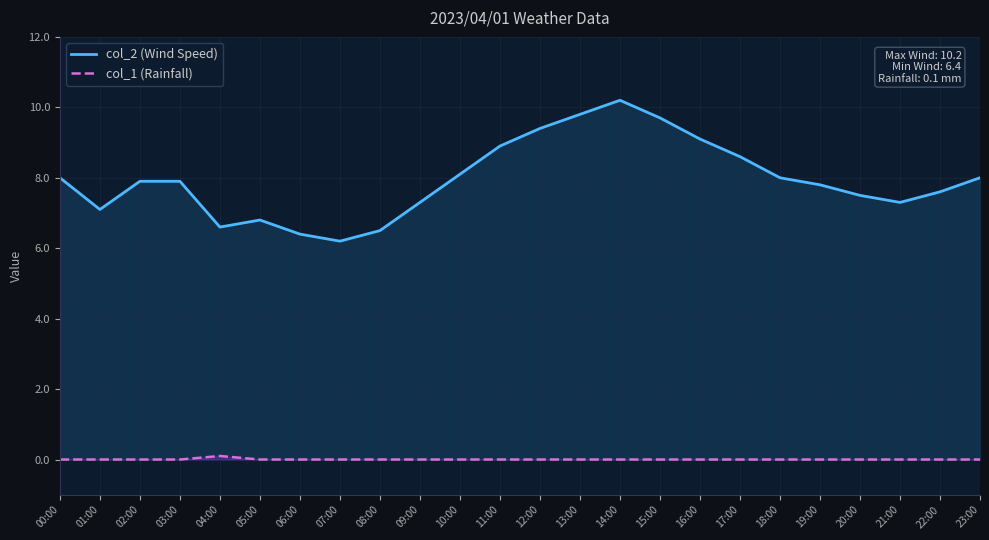

What is the total value across all series at 08:00?

6.5